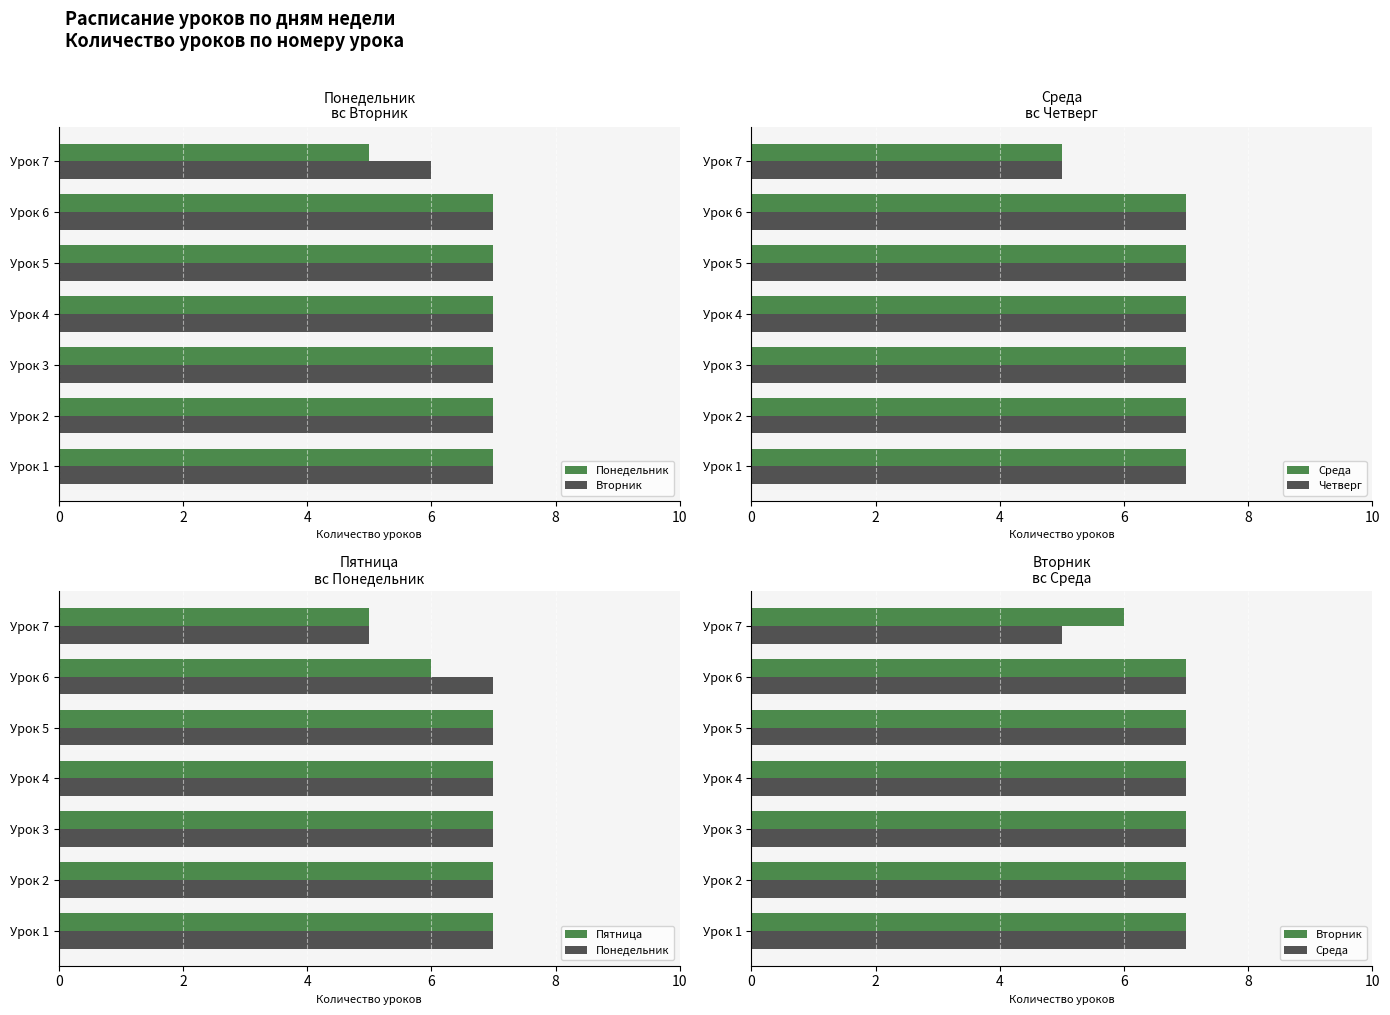

Reading right to left, what are all the values shown in this chart?

Понедельник: 5	7	7	7	7	7	7
Вторник: 6	7	7	7	7	7	7
Среда: 5	7	7	7	7	7	7
Четверг: 5	7	7	7	7	7	7
Пятница: 5	6	7	7	7	7	7